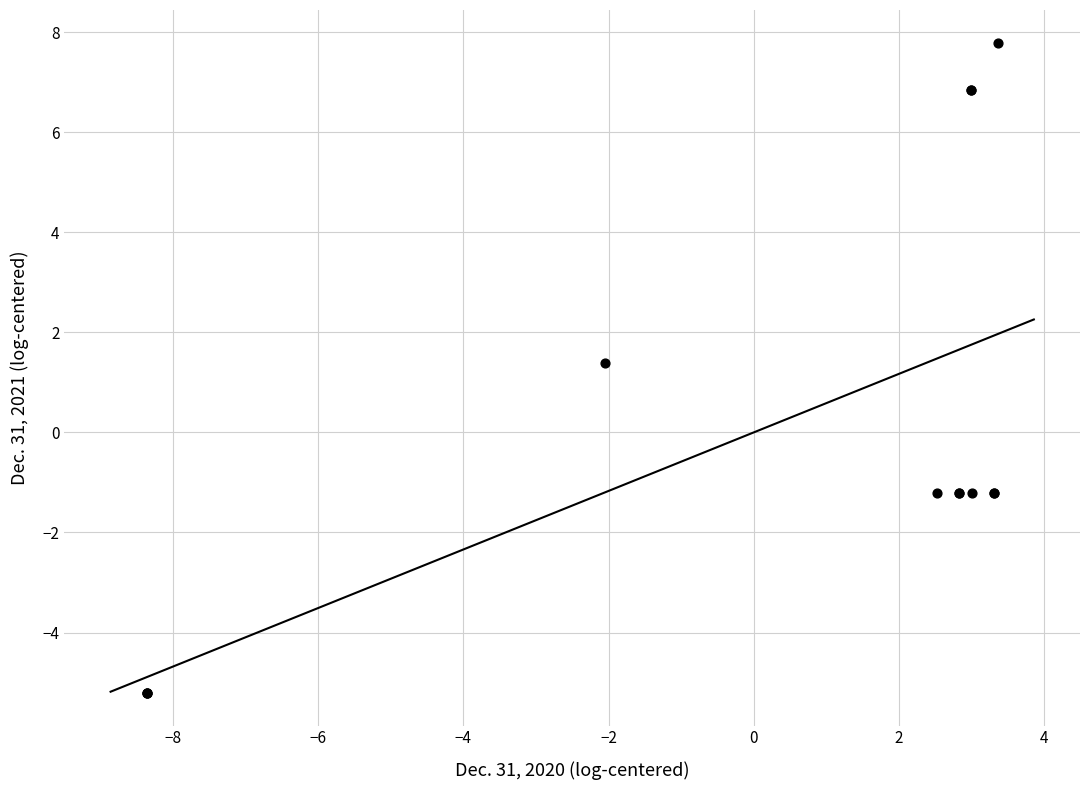

What Y value in the scatter plot is closest to 1?

1.4